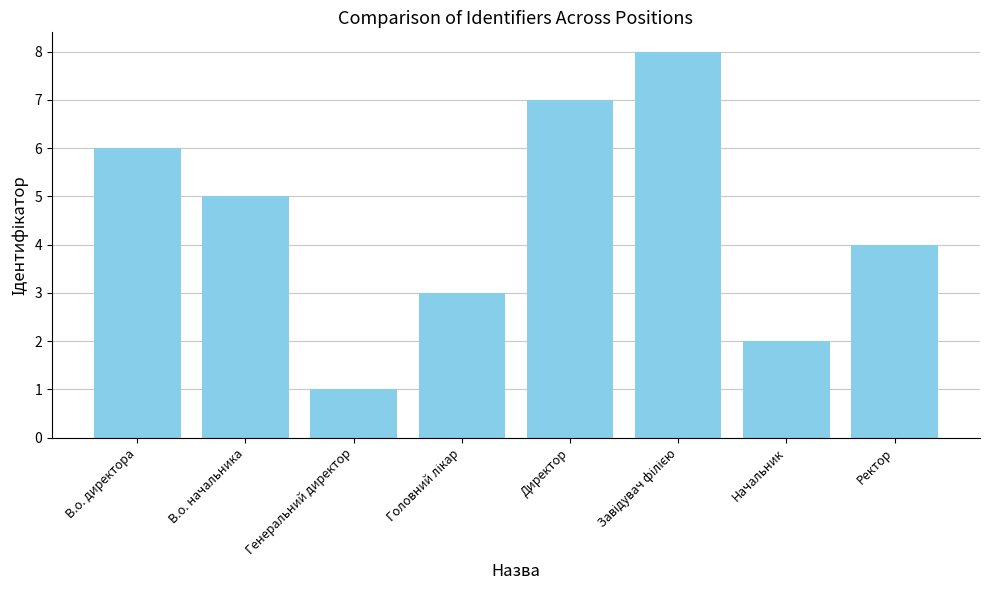

What is the label of the 7th bar from the right?

В.о. начальника